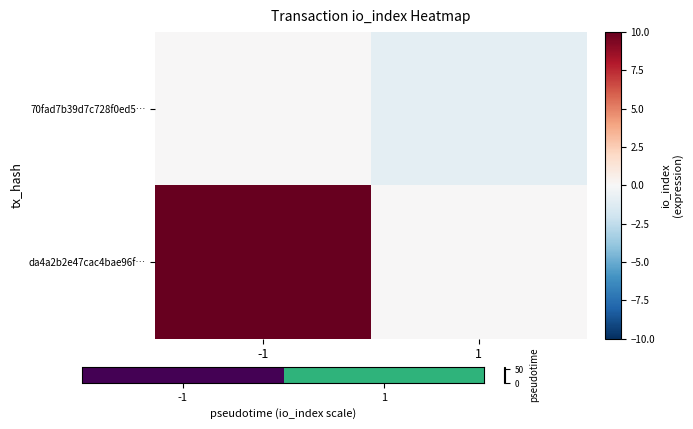

Count the number of data series in this chart.

2